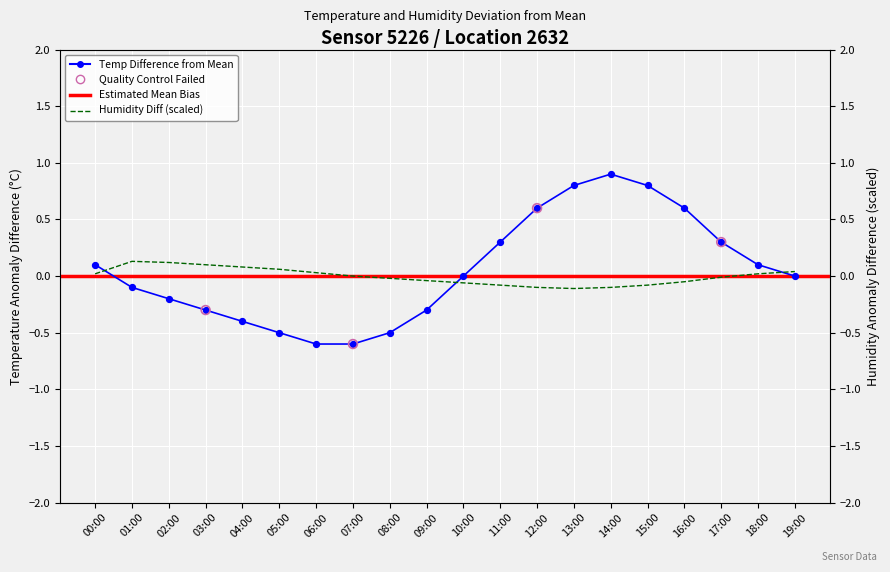

Is the value of temperature at 17:00 greater than the value of humidity at 06:00?

Yes